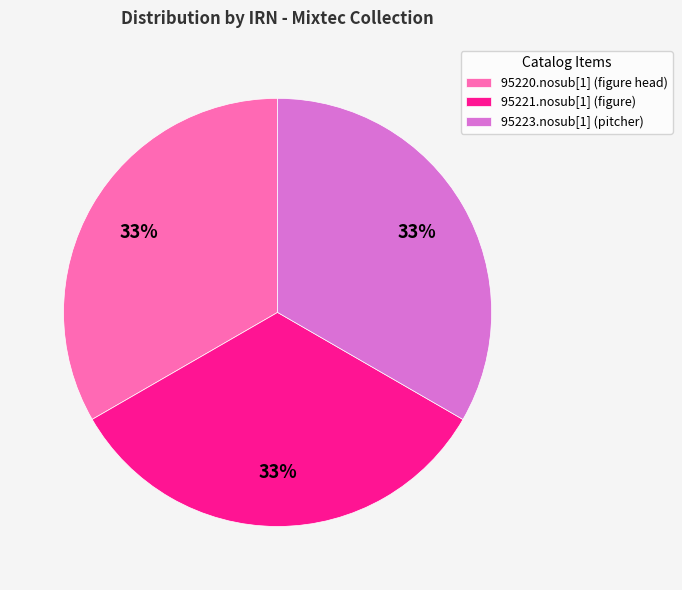

What is the ratio of the value at 95221.nosub[1] (figure) to the value at 95220.nosub[1] (figure head)?

1.0